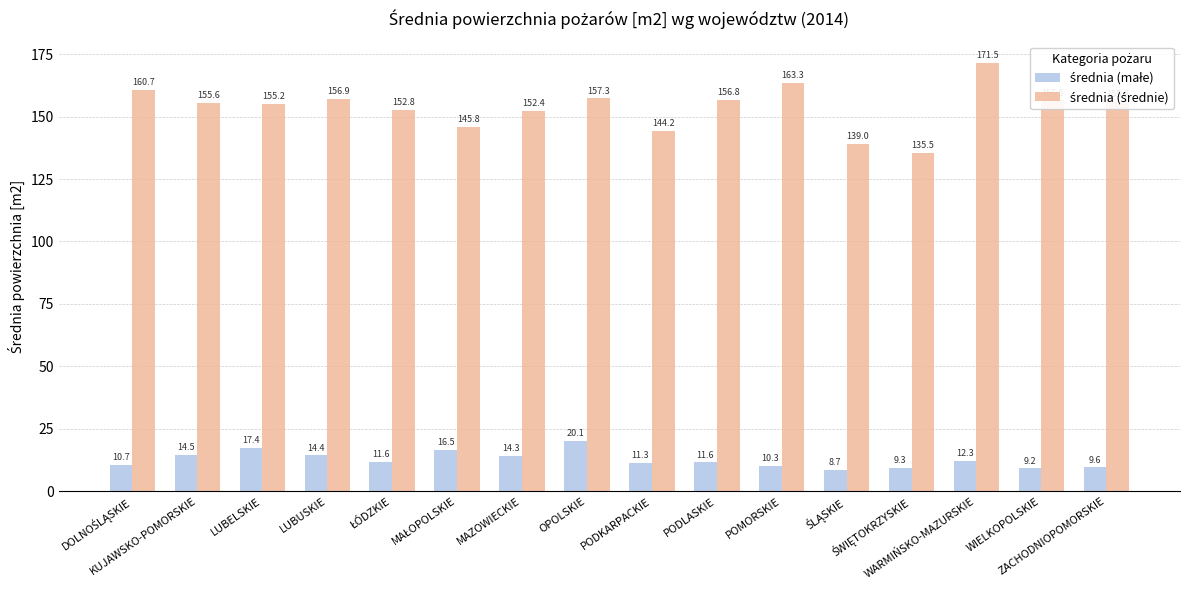

At how many categories does at least one series exceed 32?

16